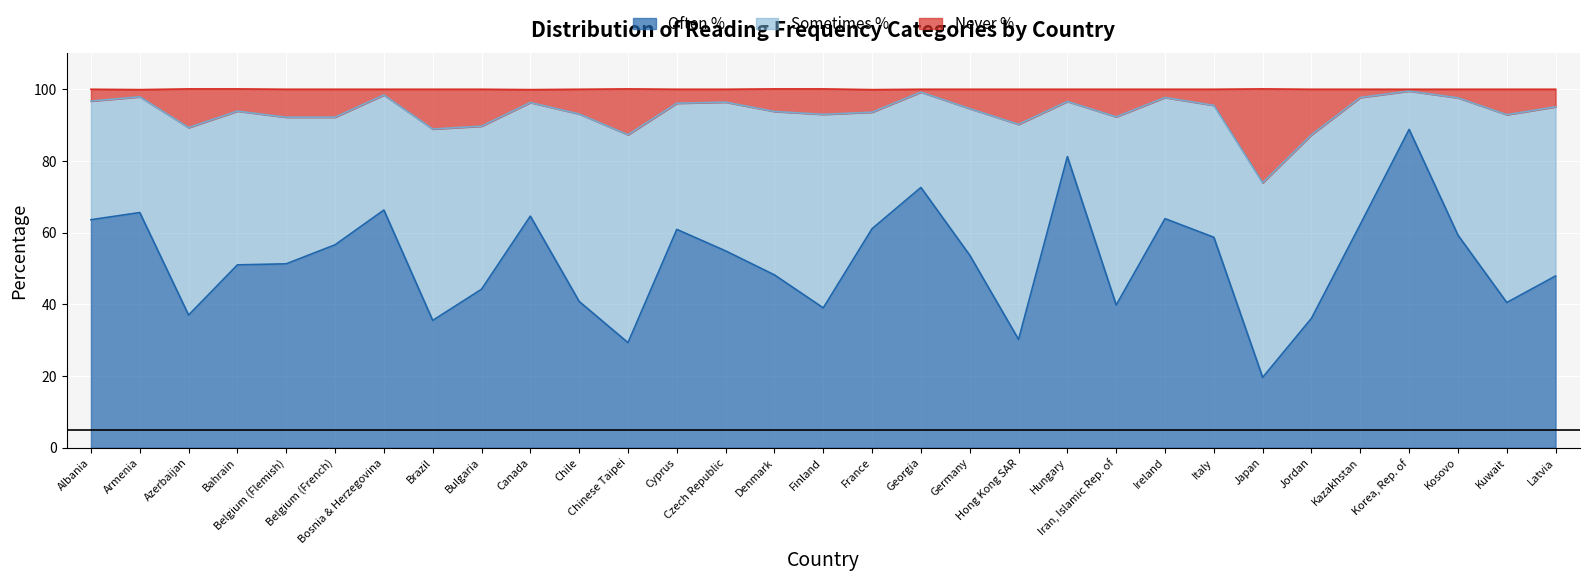

What is the approximate value of Often % at Bulgaria?

44.2